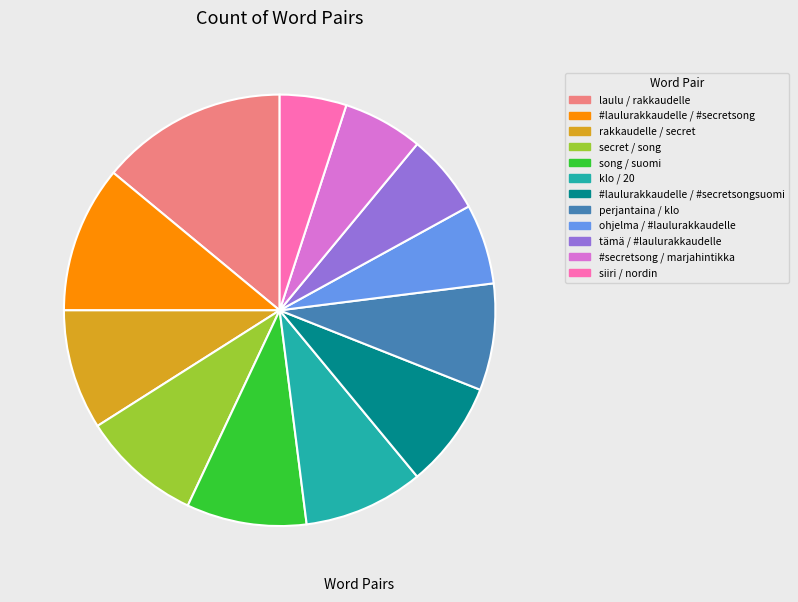

The perjantaina / klo slice represents 8% of the pie. True or false?

True